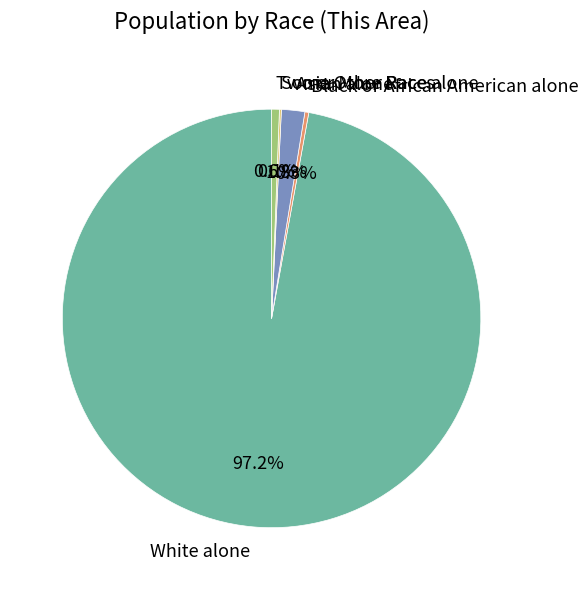

What is the largest slice in the pie chart?

White alone